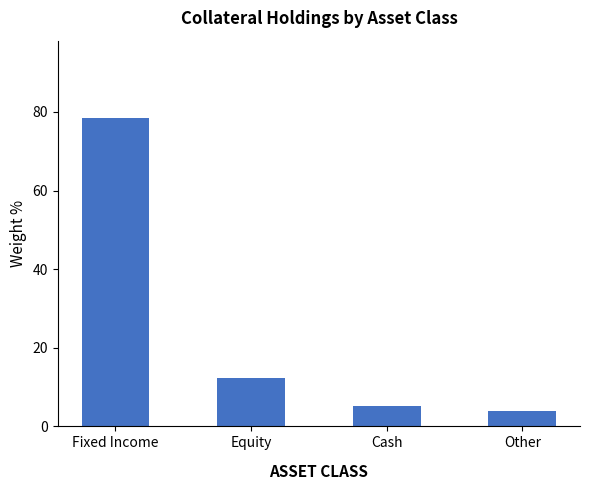

What is the ratio of the value at Cash to the value at Other?

1.3